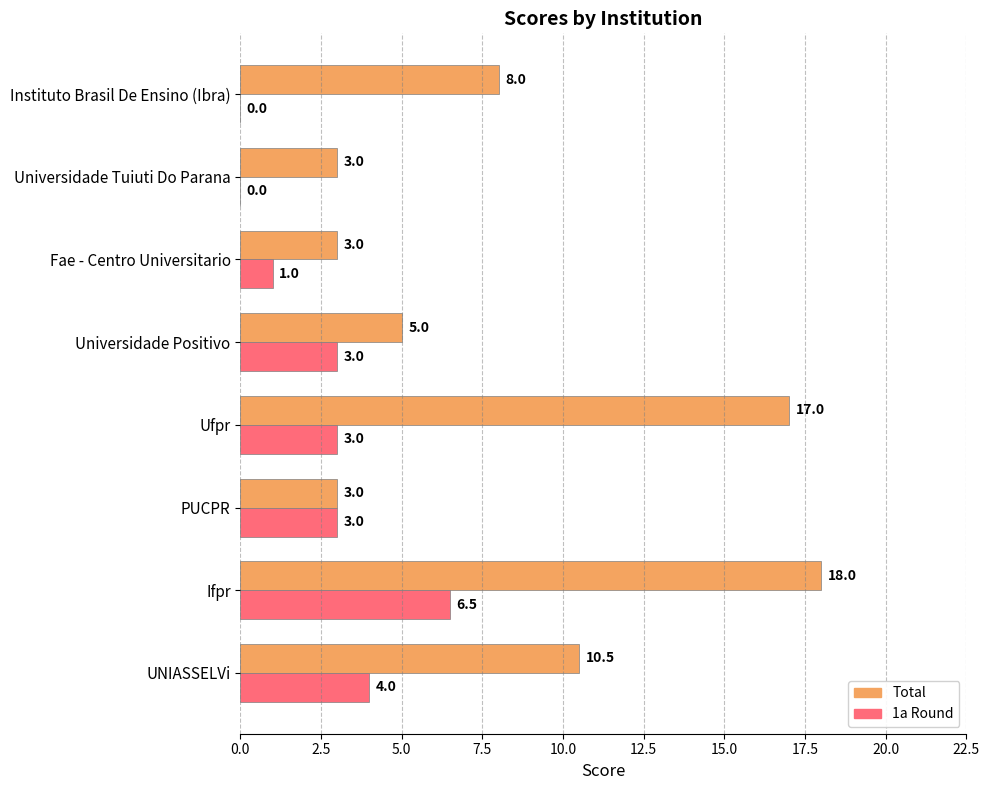

Which label corresponds to the largest value in the chart?

Ifpr